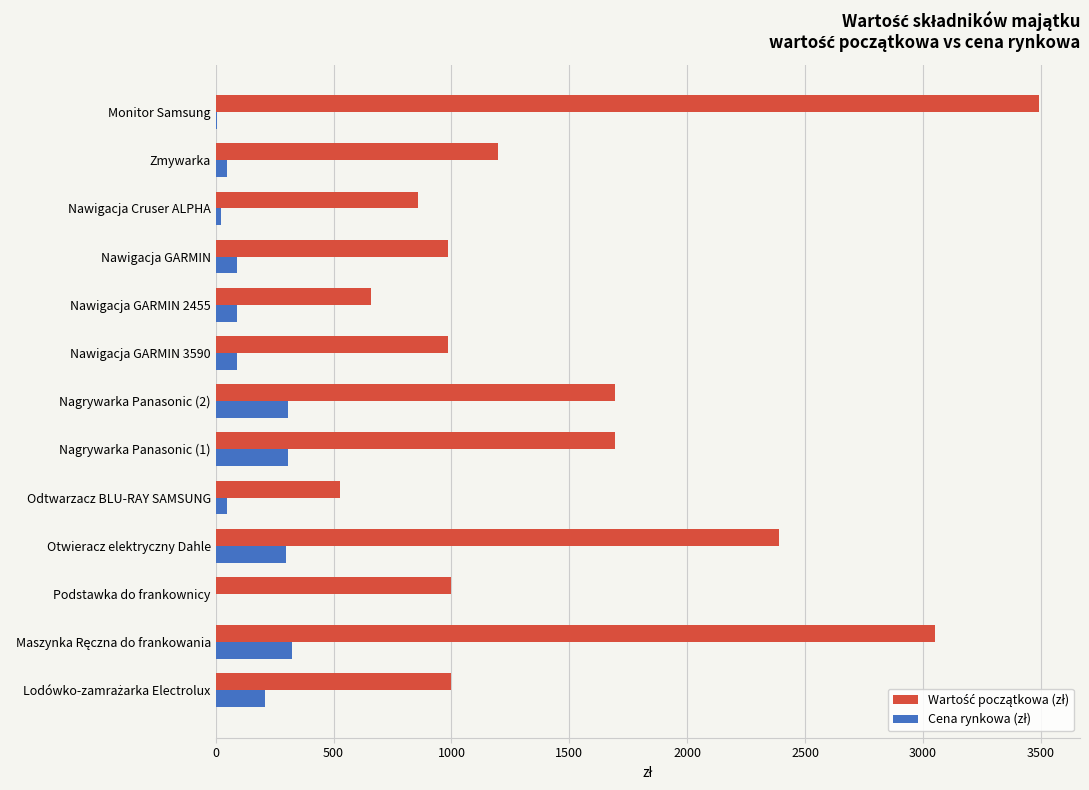

What is the greatest value displayed?

3491.0